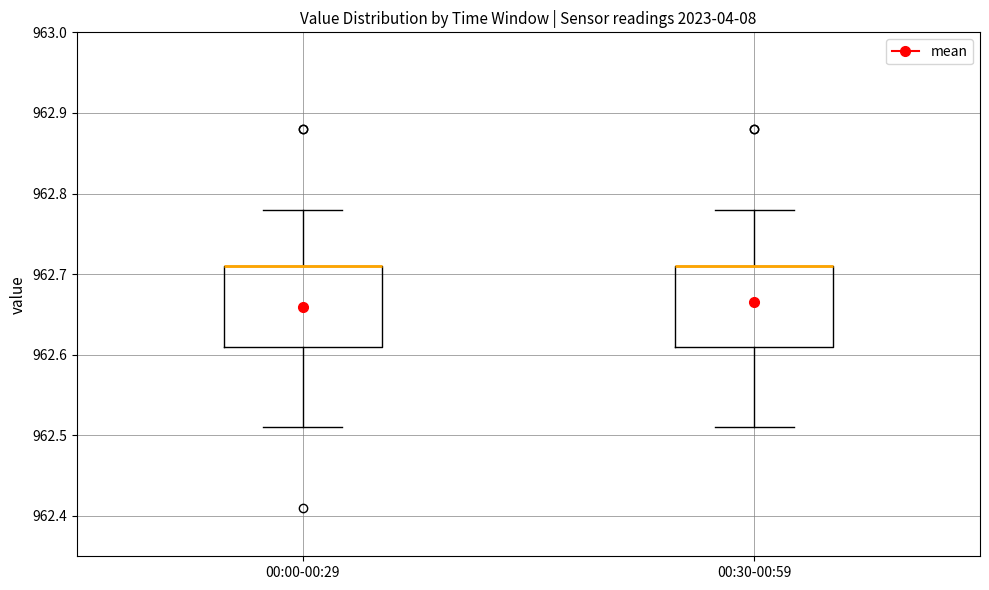

Reading left to right, transcribe this box plot: for each box, give where its median line is, the range the box spans, and where its two whiskers end, as read against the y-axis. The values are not printed on the chart, so give them approximately, as read against the axis.

00:00-00:29: median 962.71 (drawn on the box's upper edge), box 962.61 to 962.71, whiskers 962.51 to 962.78
00:30-00:59: median 962.71 (drawn on the box's upper edge), box 962.61 to 962.71, whiskers 962.51 to 962.78